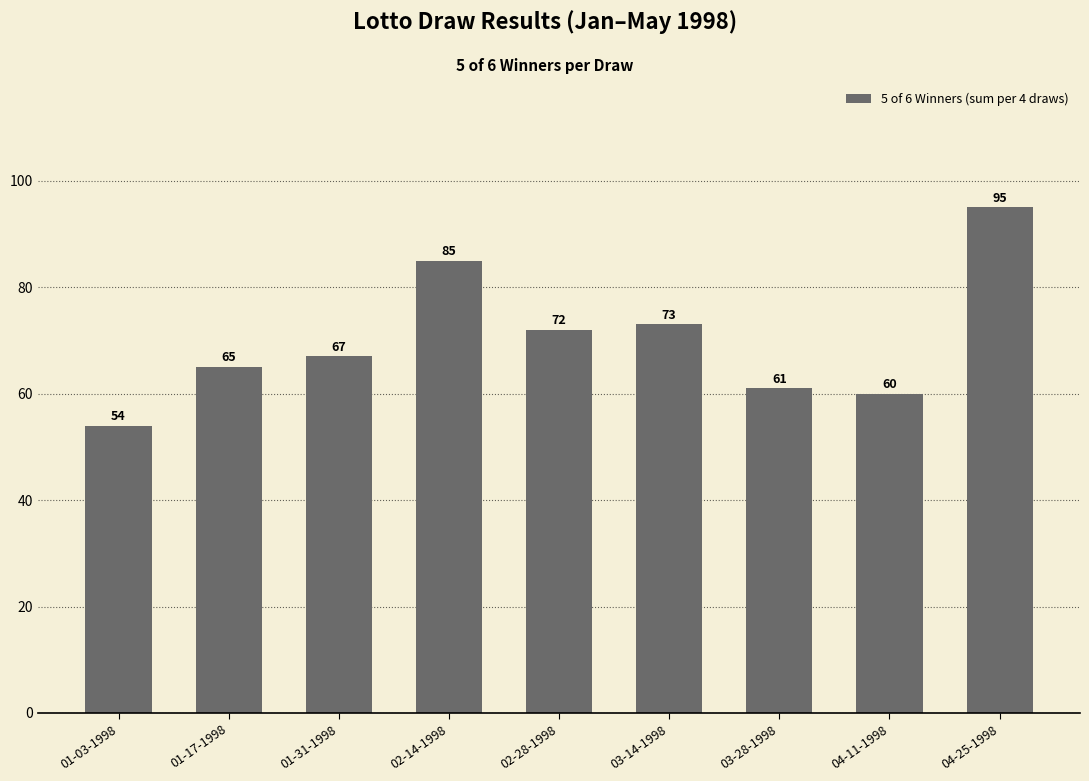

At which category does the chart reach its minimum across all series?

01-03-1998